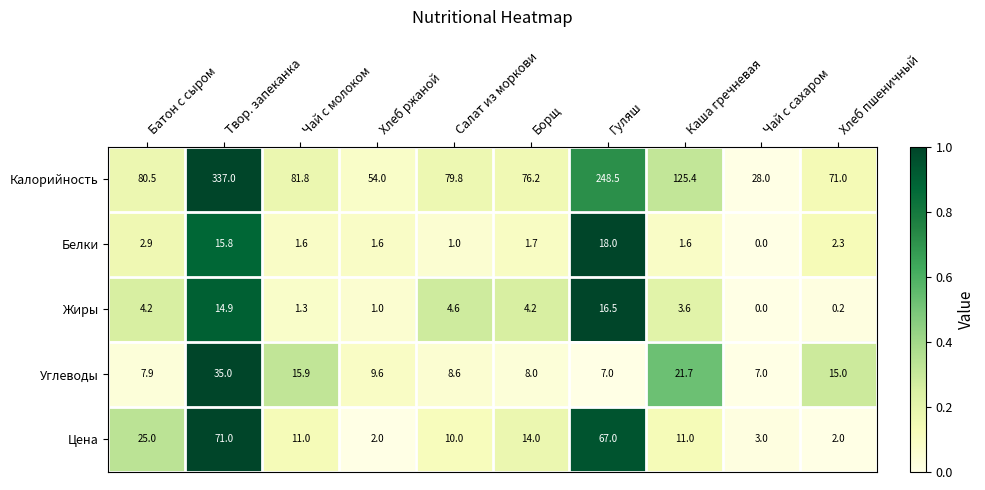

Which category has the lowest value in the Калорийность series?

Чай с сахаром